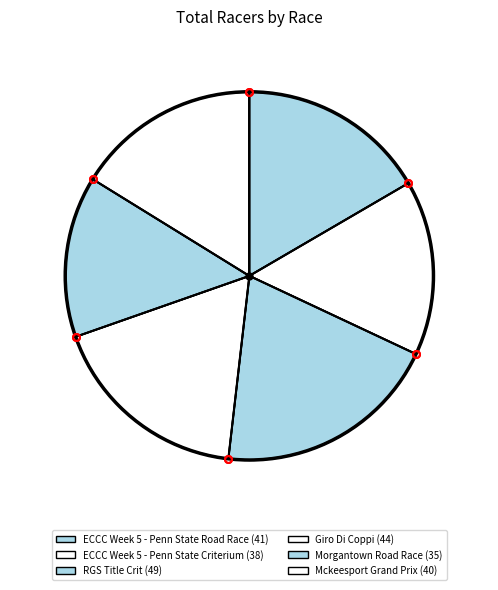

How many segments does this pie chart have?

6